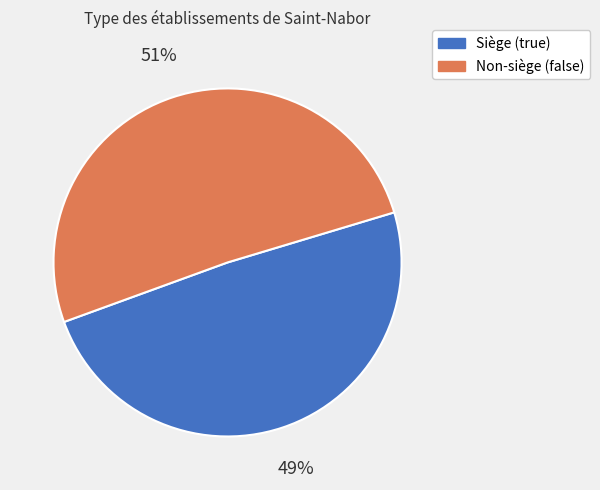

How many slices are in this pie chart?

2